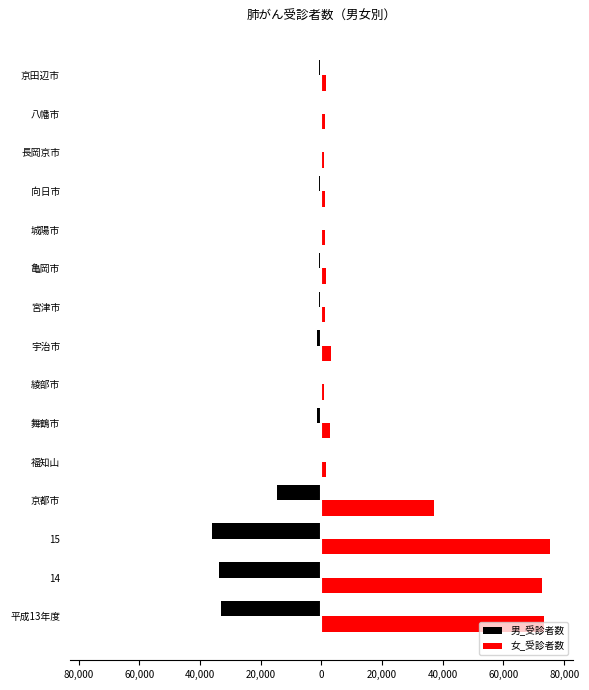

What are all the series names shown in the legend?

男_受診者数, 女_受診者数